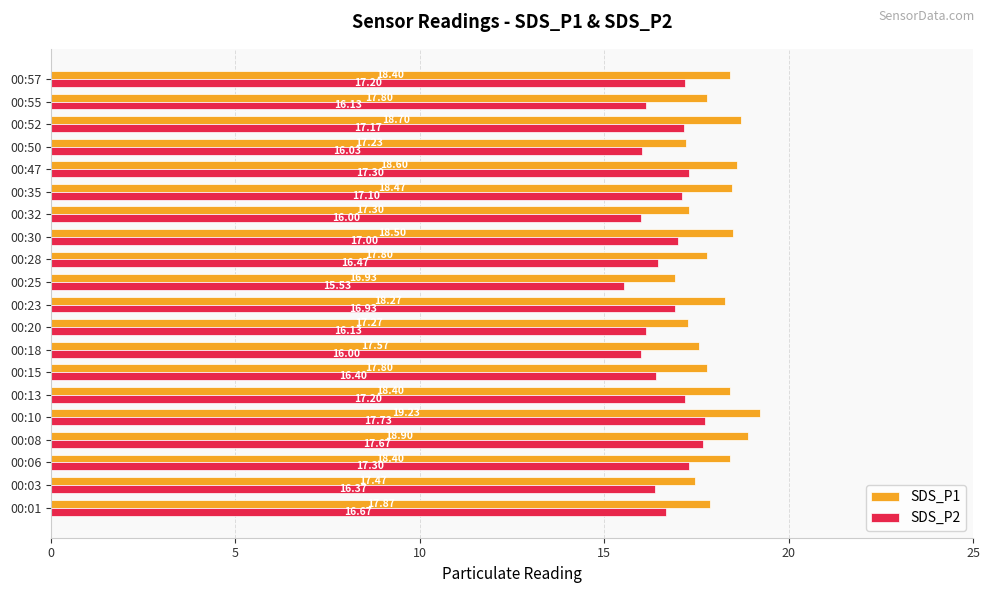

What is the sum of all SDS_P1 values?

360.9